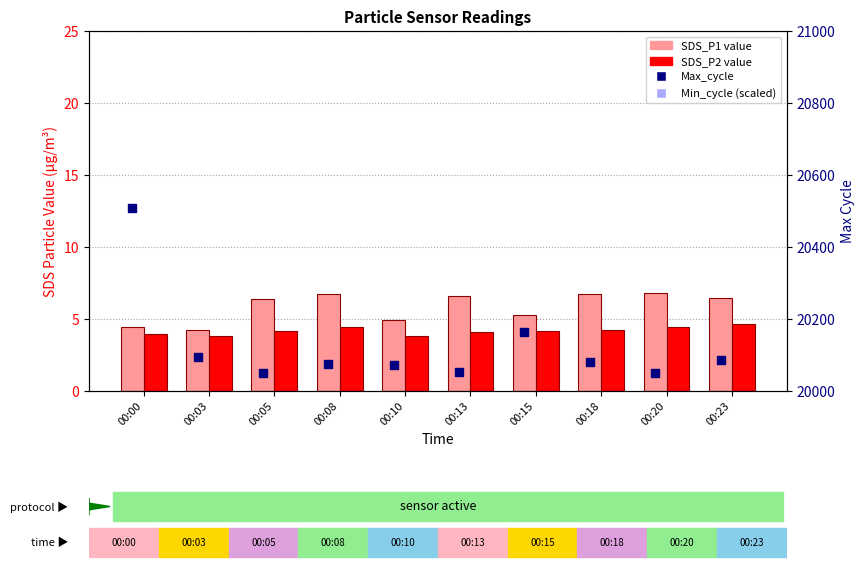

Is the value of SDS_P2 at 00:15 greater than the value of Min_cycle (scaled) at 00:10?

No